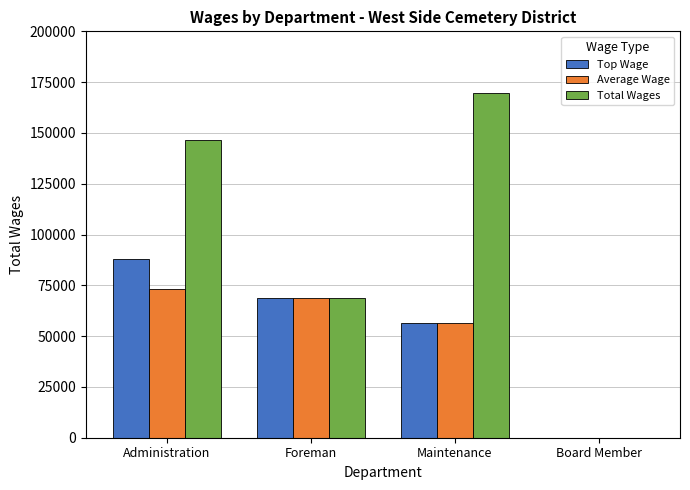

Between Administration and Maintenance, which series saw the biggest shift?

Top Wage